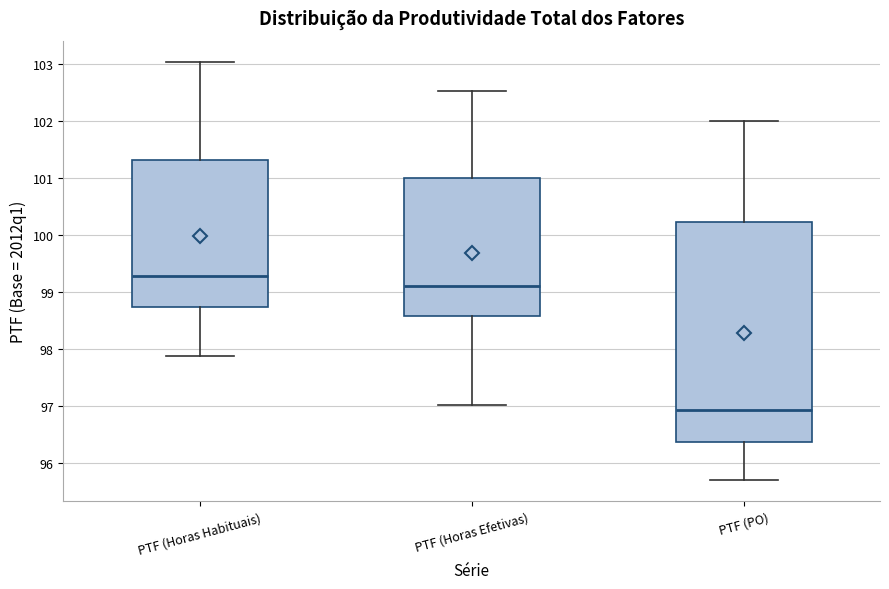

Which box has the lowest median line?

PTF (PO)